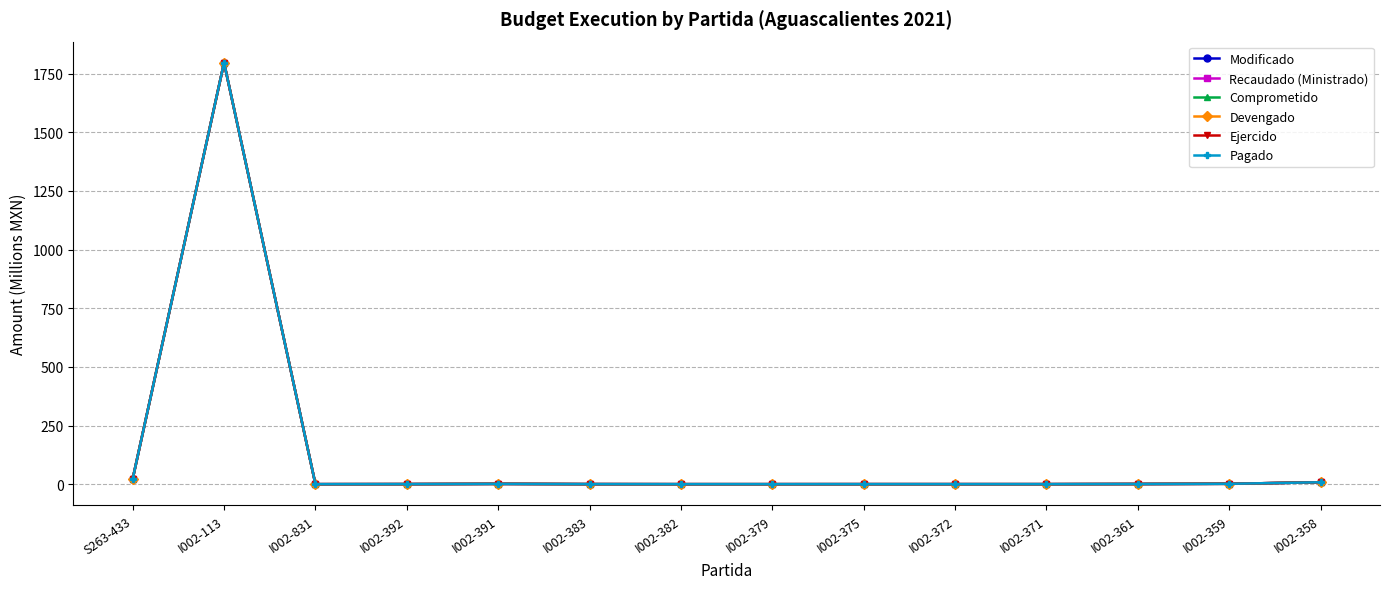

Rank the categories by Ejercido value from highest to lowest.

I002-113, S263-433, I002-358, I002-359, I002-391, I002-361, I002-392, I002-383, I002-371, I002-375, I002-372, I002-831, I002-382, I002-379